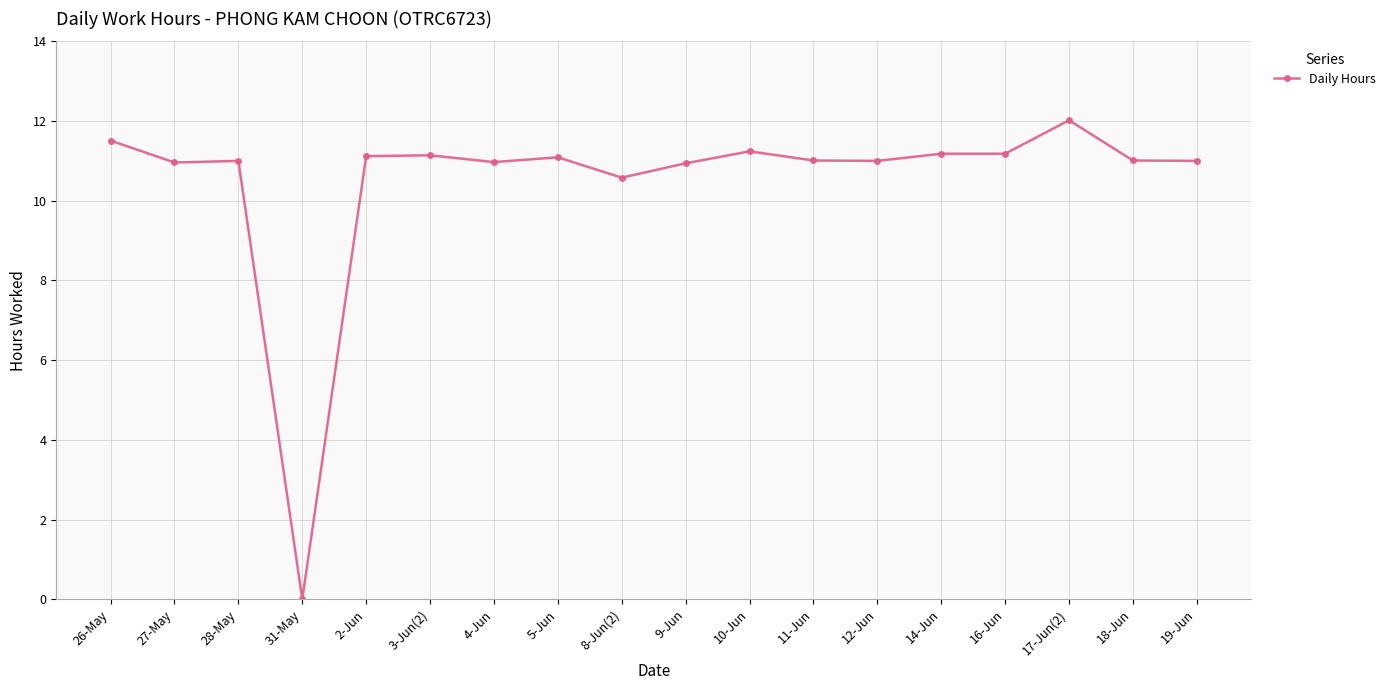

The value at 16-Jun is 18.7. True or false?

False